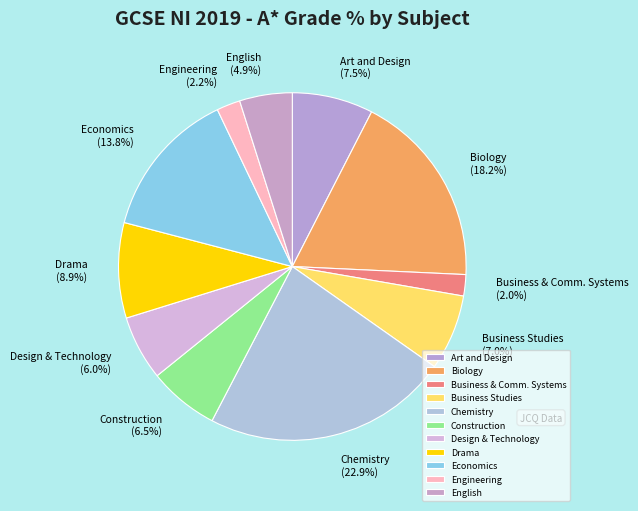

To the nearest percent, what portion does Drama represent?

9%